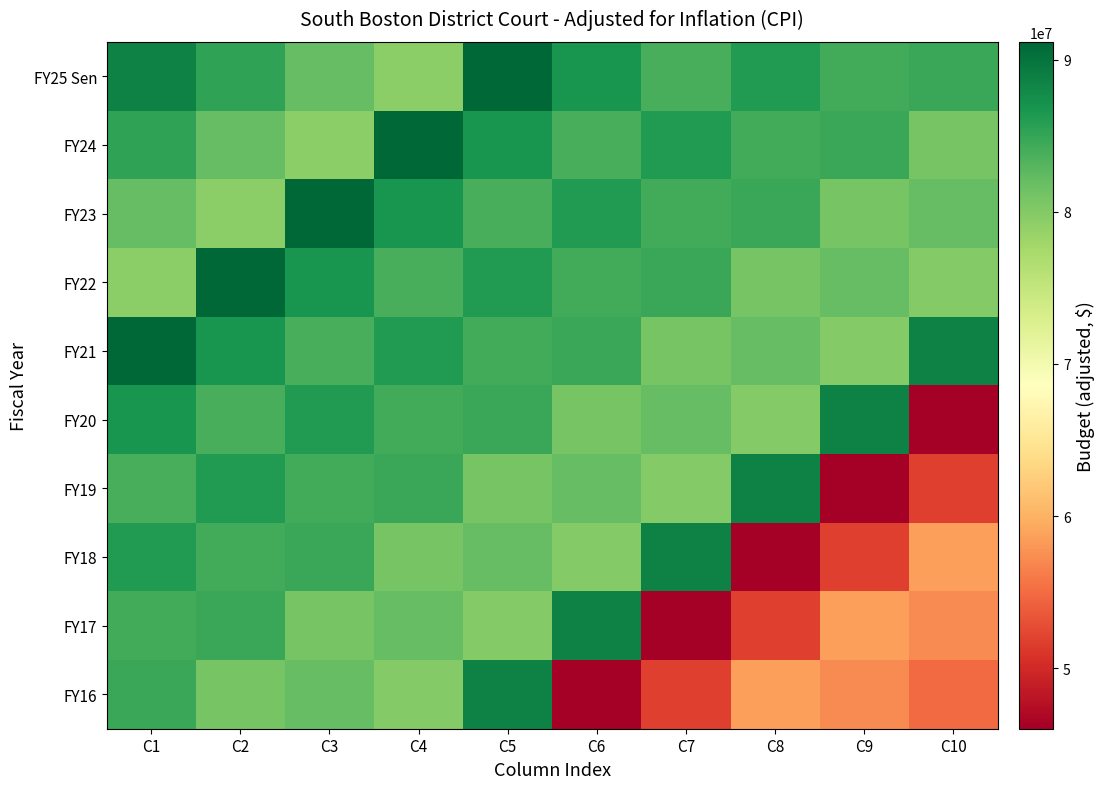

What is the maximum value shown in the chart?

91168107